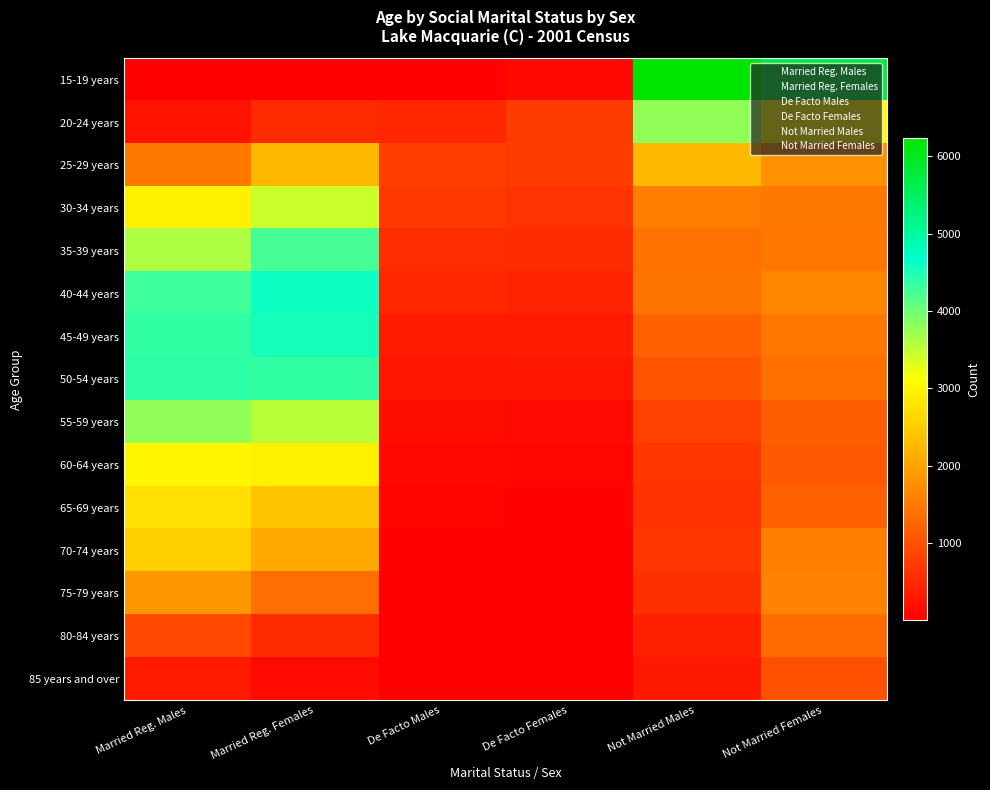

Which series has the largest range (max minus min)?

15-19 years